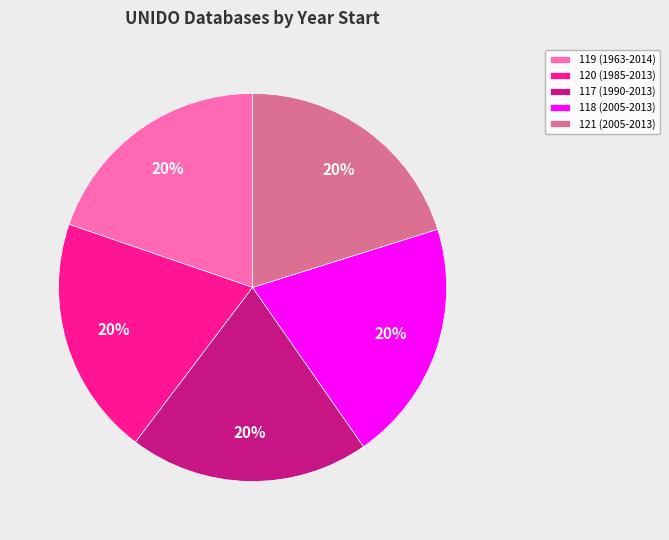

To the nearest percent, what is the average slice percentage?

20%